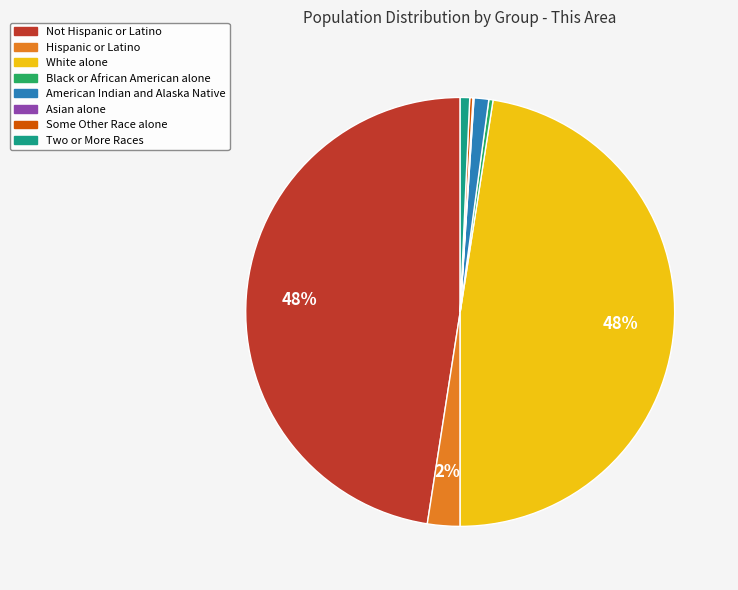

What percentage is the American Indian and Alaska Native slice, to the nearest percent?

1%